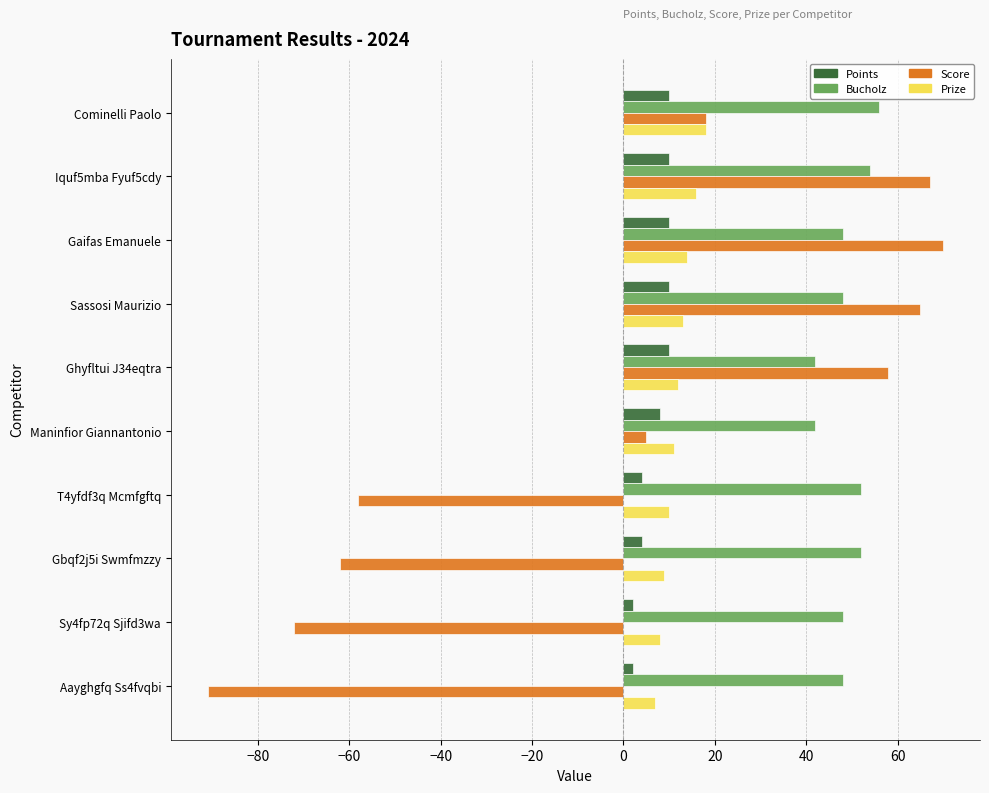

List the series in order of their peak value, lowest first.

Points, Prize, Bucholz, Score